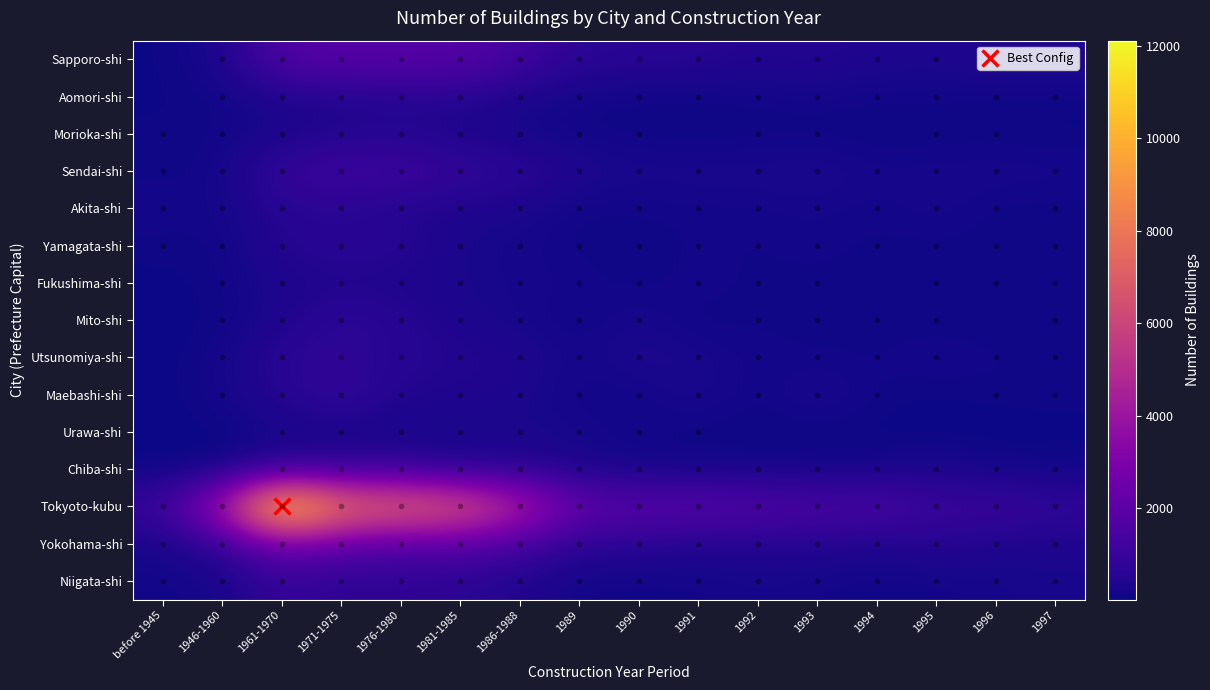

Which series changed the most between 1986-1988 and 1989?

Tokyoto-kubu